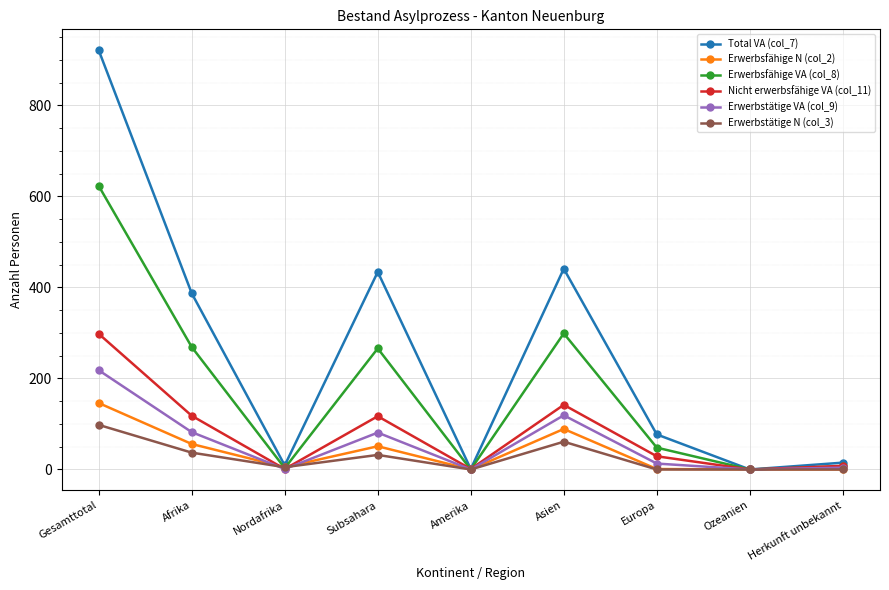

How many distinct data groups are displayed?

6